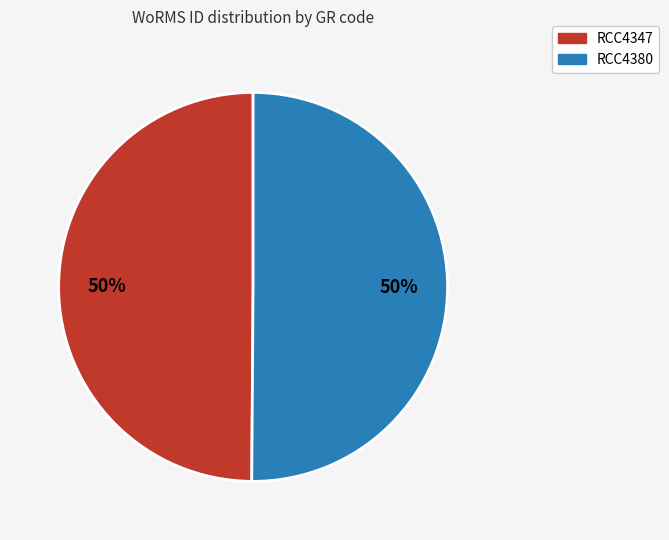

To the nearest percent, what percentage of the pie is RCC4380?

50%